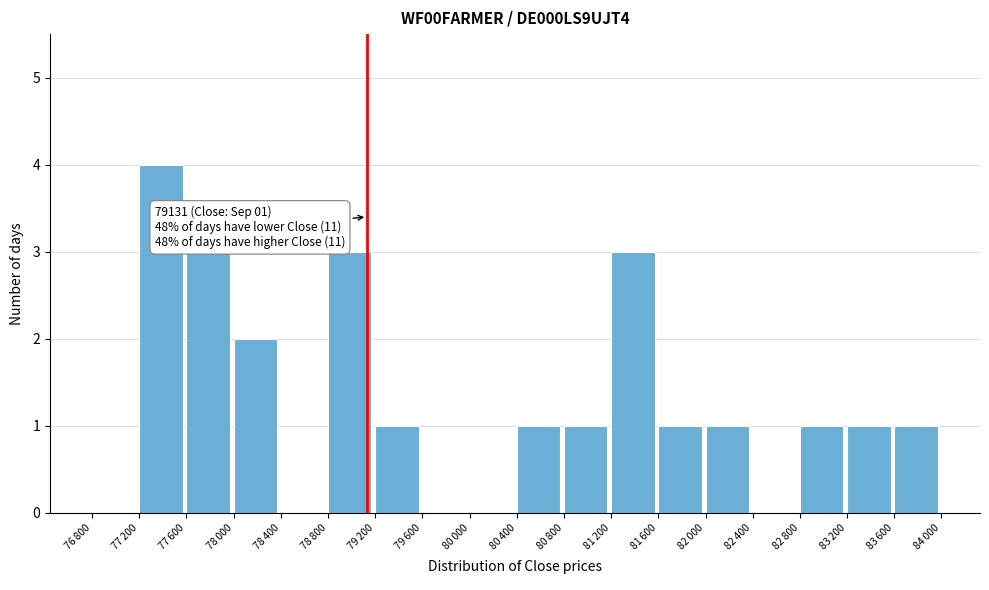

What is the maximum value shown in the chart?

4